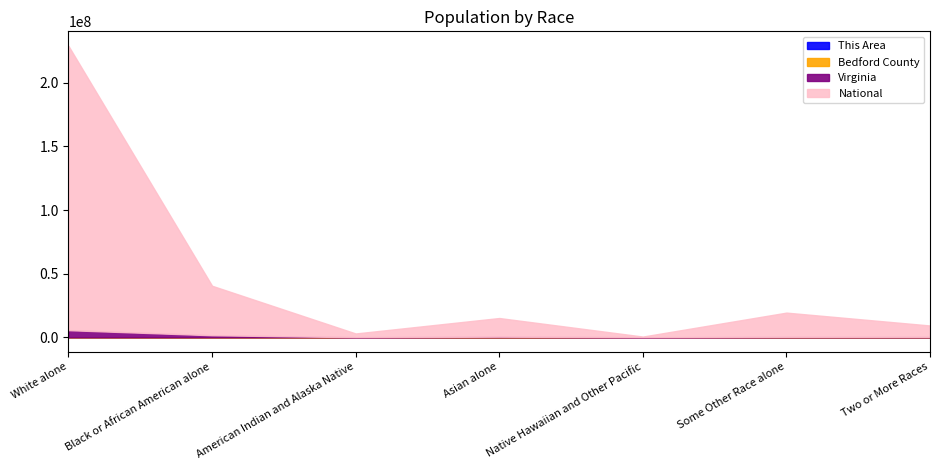

Which series has the widest spread of values?

National